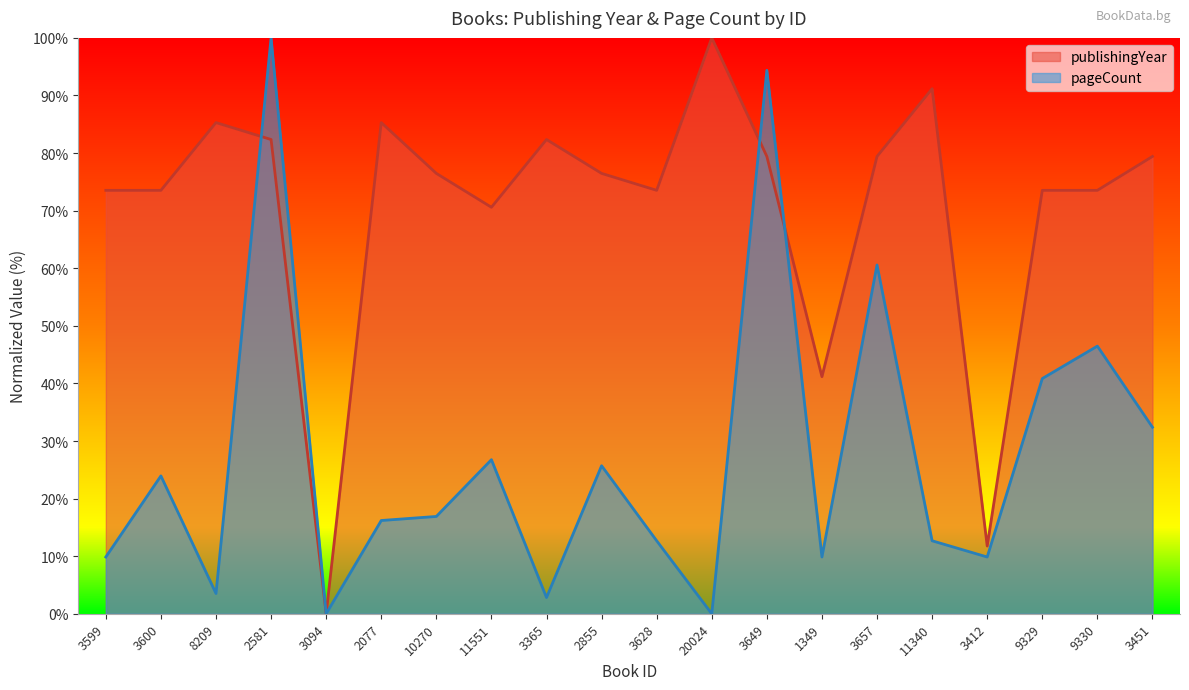

Which series has the largest total across all categories?

publishingYear